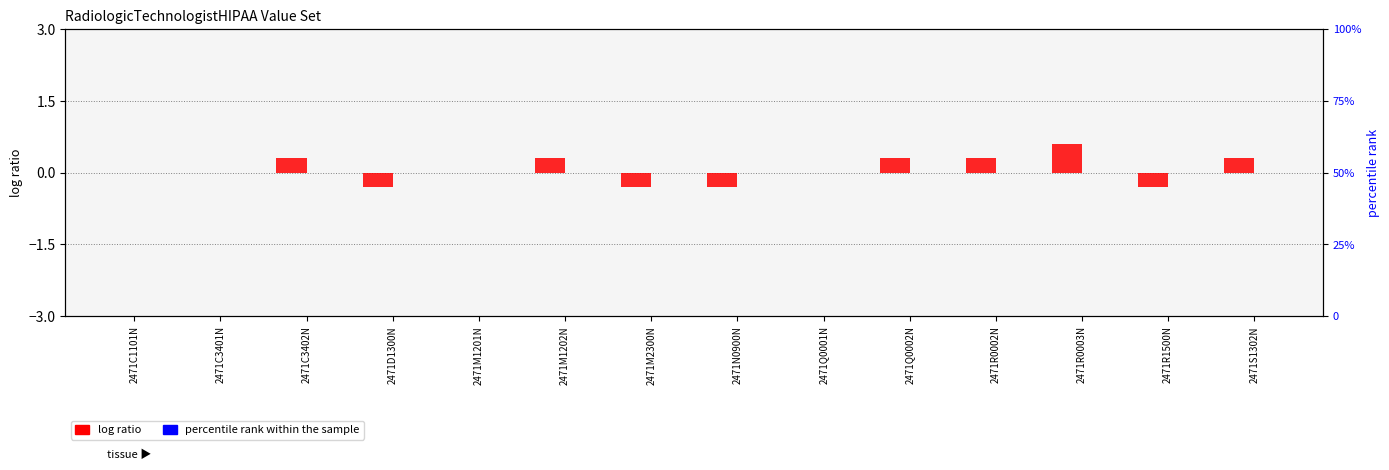

Rank the series by their maximum value, from highest to lowest.

log ratio, percentile rank within the sample